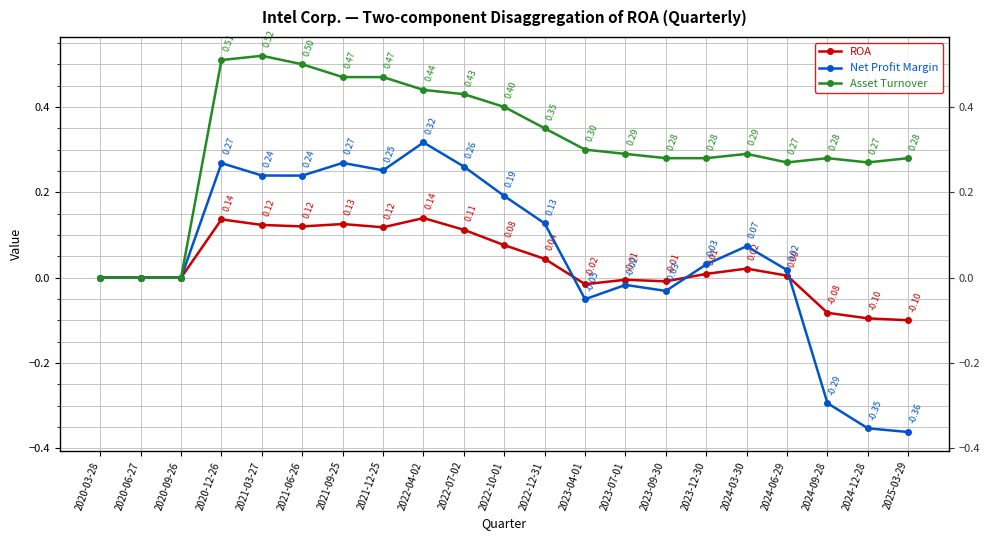

How many values in the Net Profit Margin series exceed 0?

12